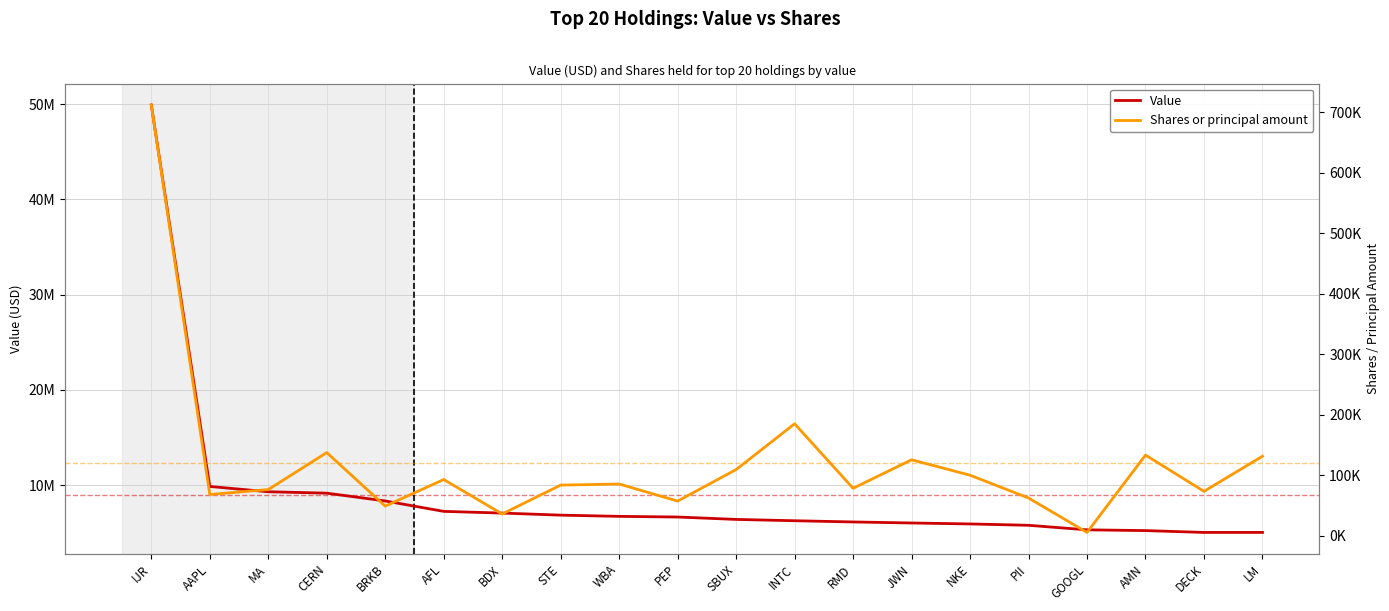

Which category has the lowest value in the Value series?

DECK